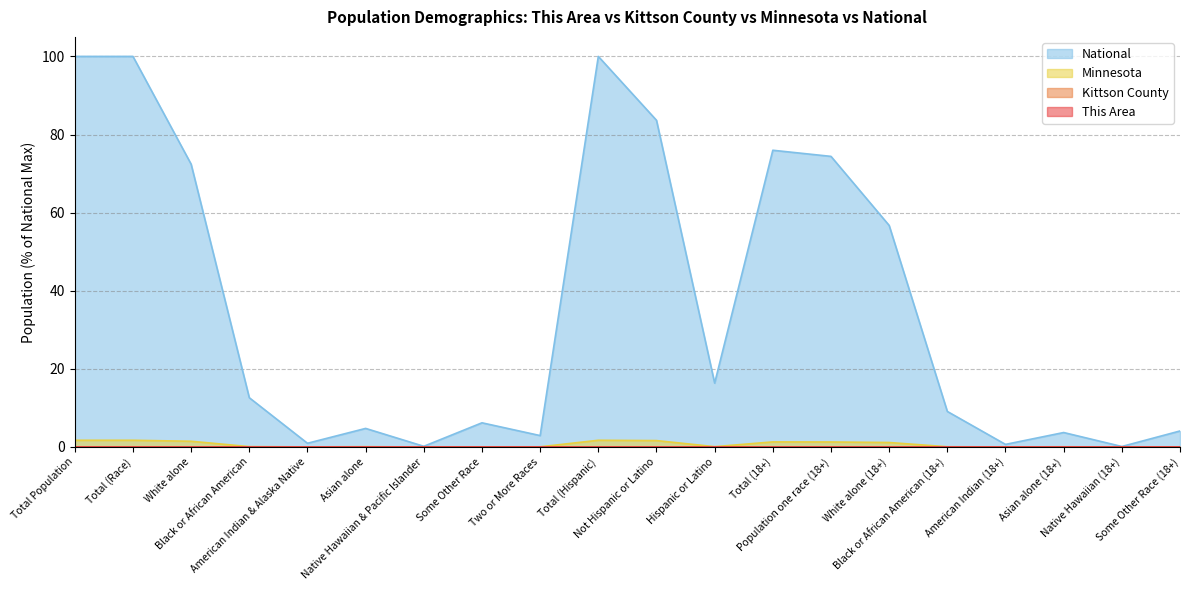

Which series has the widest spread of values?

National